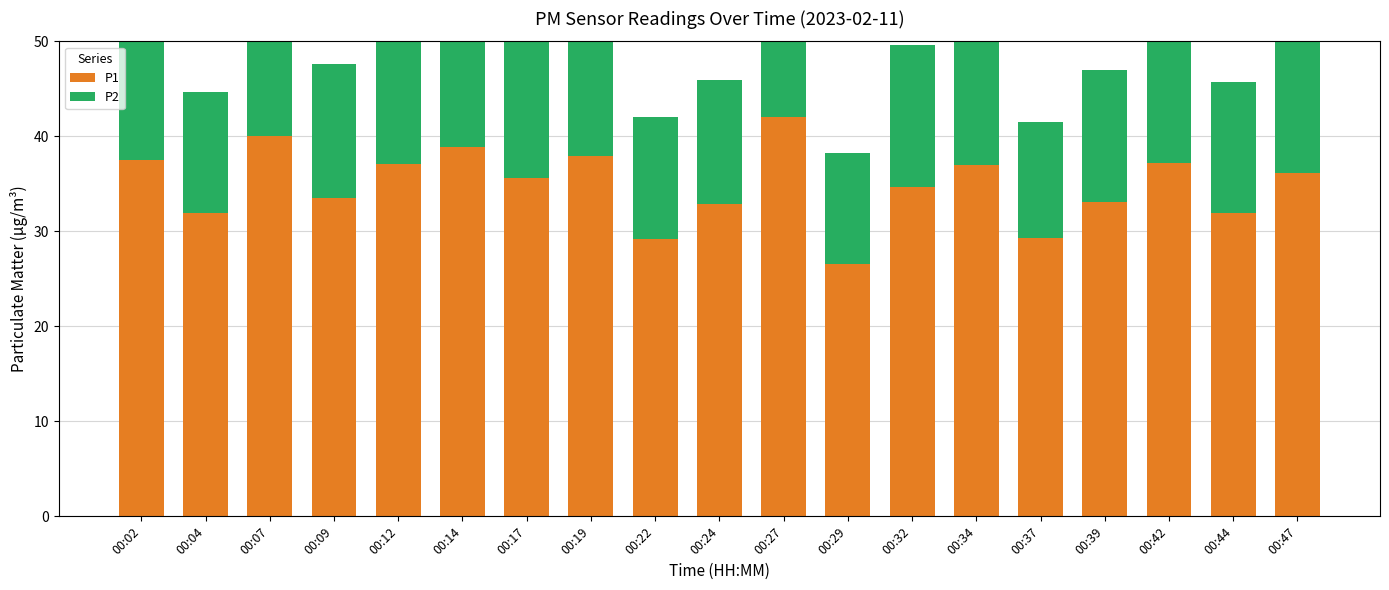

Which series has the largest range (max minus min)?

P1